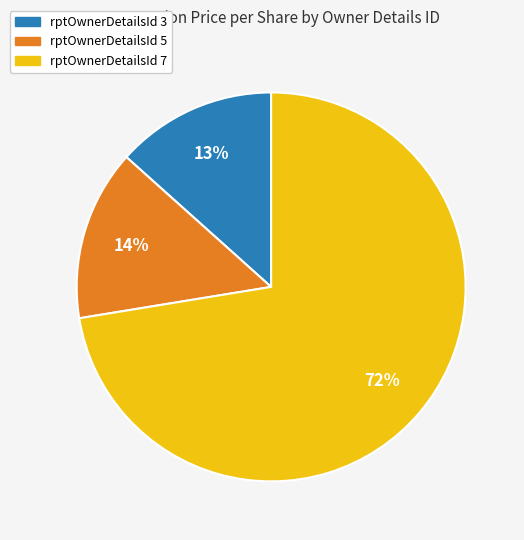

To the nearest percent, what is the average slice percentage?

33%